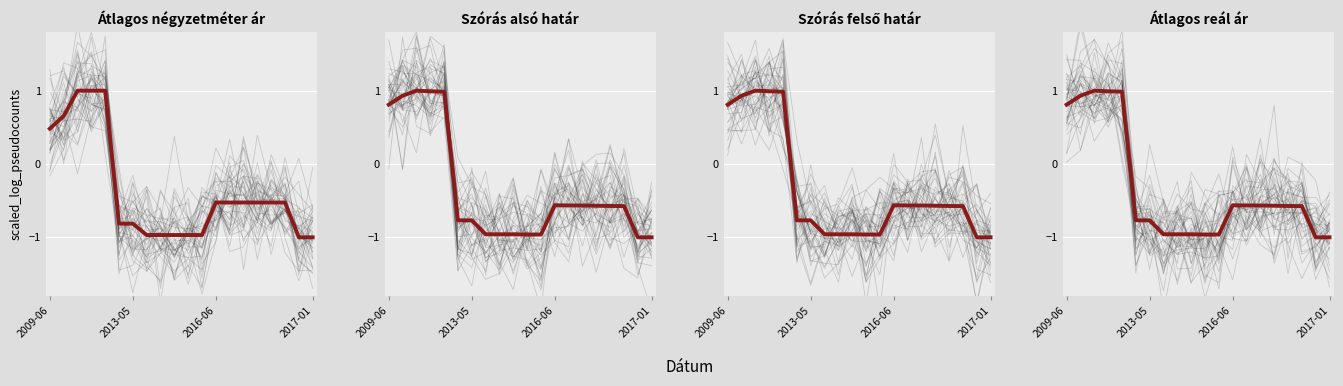

True or false: Átlagos reál ár and Szórás felső határ cross at least once.

False